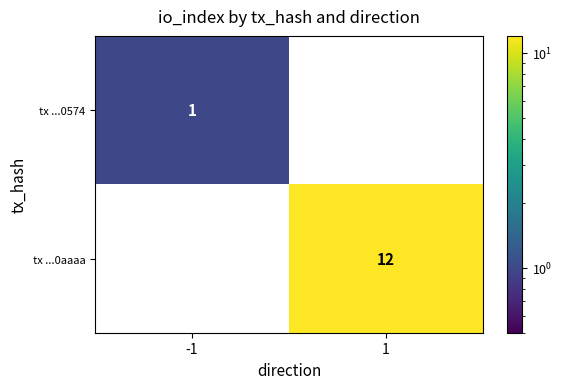

Is it true that tx ...0aaaa equals 12 at 1?

True